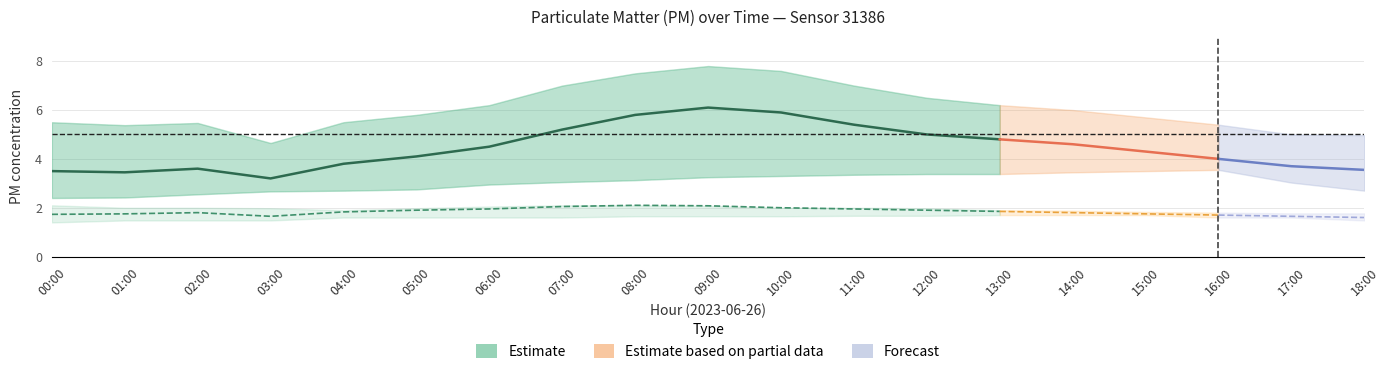

Reading left to right, transcribe all the data shown in this chart.

P1: 00:00=3.5	01:00=3.5	02:00=3.6	03:00=3.2	04:00=3.8	05:00=4.1	06:00=4.5	07:00=5.2	08:00=5.8	09:00=6.1	10:00=5.9	11:00=5.4	12:00=5.0	13:00=4.8	14:00=4.6	15:00=4.3	16:00=4.0	17:00=3.7	18:00=3.5
P1_upper: 00:00=5.5	01:00=5.4	02:00=5.5	03:00=4.7	04:00=5.5	05:00=5.8	06:00=6.2	07:00=7.0	08:00=7.5	09:00=7.8	10:00=7.6	11:00=7.0	12:00=6.5	13:00=6.2	14:00=6.0	15:00=5.7	16:00=5.4	17:00=5.0	18:00=5.0
P1_lower: 00:00=2.4	01:00=2.4	02:00=2.5	03:00=2.7	04:00=2.7	05:00=2.8	06:00=3.0	07:00=3.0	08:00=3.1	09:00=3.2	10:00=3.3	11:00=3.4	12:00=3.4	13:00=3.4	14:00=3.5	15:00=3.5	16:00=3.5	17:00=3.0	18:00=2.7
P2: 00:00=1.7	01:00=1.8	02:00=1.8	03:00=1.6	04:00=1.8	05:00=1.9	06:00=1.9	07:00=2.0	08:00=2.1	09:00=2.1	10:00=2.0	11:00=1.9	12:00=1.9	13:00=1.9	14:00=1.8	15:00=1.8	16:00=1.7	17:00=1.6	18:00=1.6
P2_upper: 00:00=2.1	01:00=2.0	02:00=2.0	03:00=2.0	04:00=1.9	05:00=2.0	06:00=2.0	07:00=2.1	08:00=2.1	09:00=2.1	10:00=2.0	11:00=2.0	12:00=2.0	13:00=1.9	14:00=1.9	15:00=1.8	16:00=1.8	17:00=1.8	18:00=1.8
P2_lower: 00:00=1.4	01:00=1.5	02:00=1.5	03:00=1.5	04:00=1.6	05:00=1.6	06:00=1.6	07:00=1.6	08:00=1.6	09:00=1.6	10:00=1.6	11:00=1.7	12:00=1.7	13:00=1.7	14:00=1.7	15:00=1.7	16:00=1.6	17:00=1.6	18:00=1.5